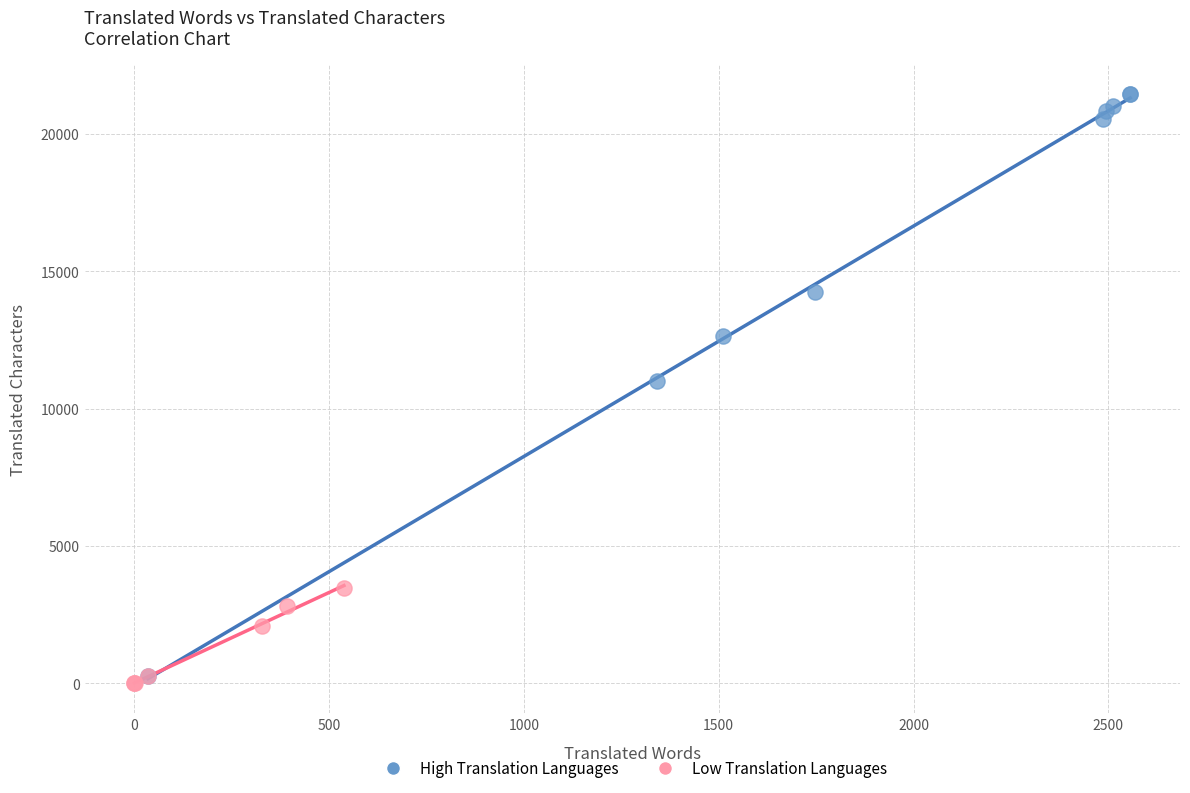

Which series has the largest Y range (max minus min)?

High Translation Languages